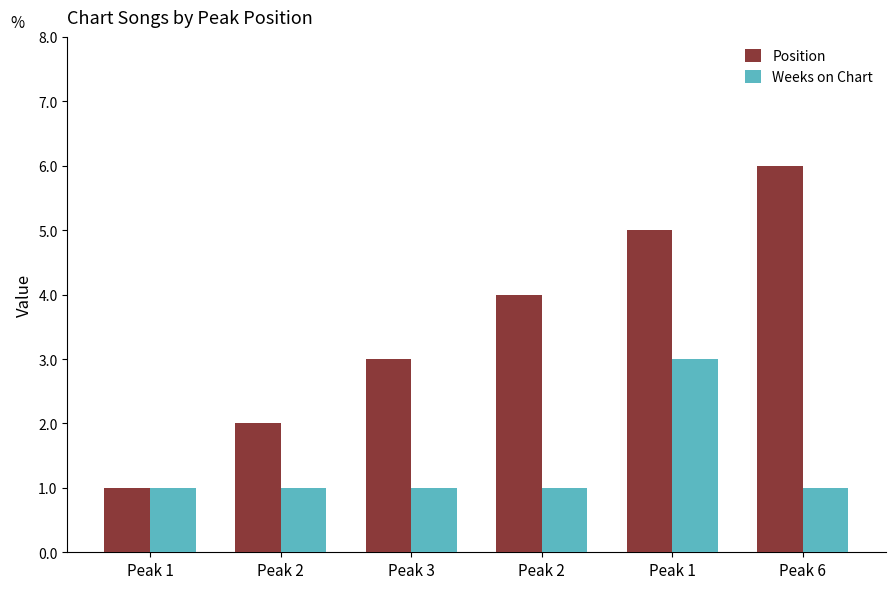

At how many categories does at least one series exceed 5?

1